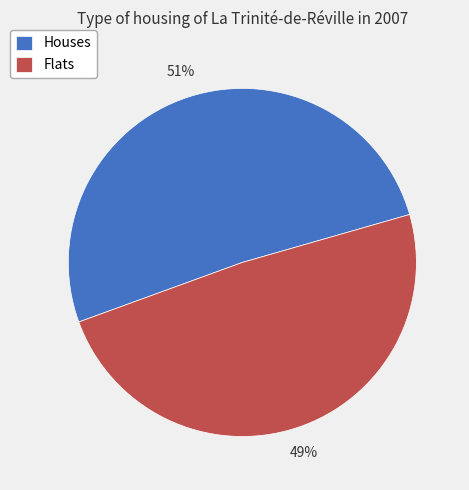

Is it true that Flats is 49% of the pie?

True